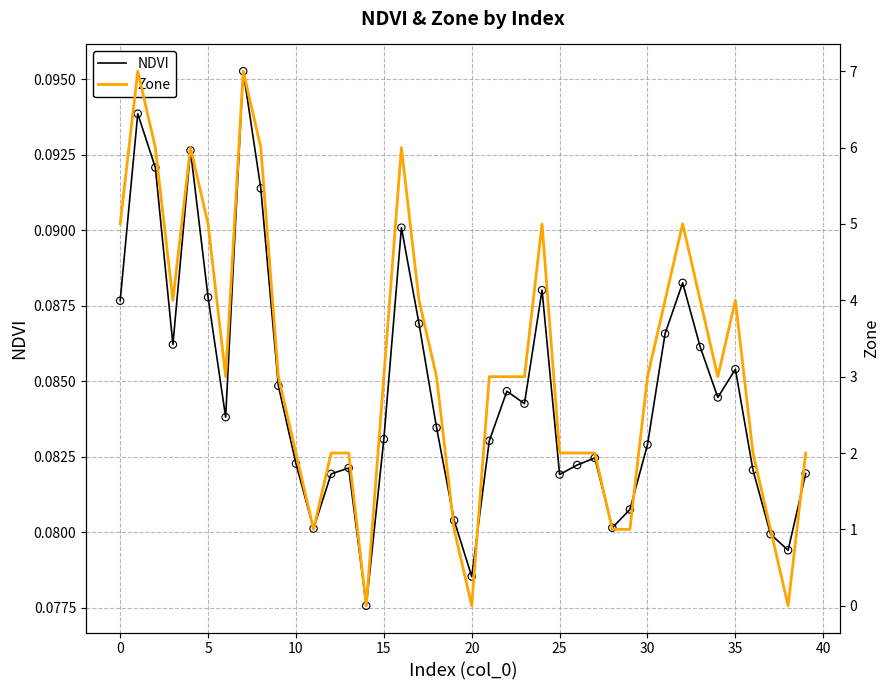

What is the total value across all series at 16?

6.1